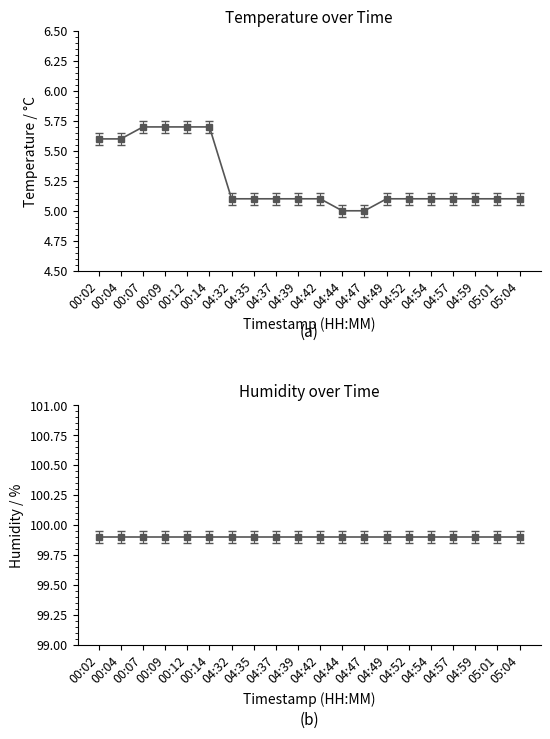

How many values are between 5 and 6?

20